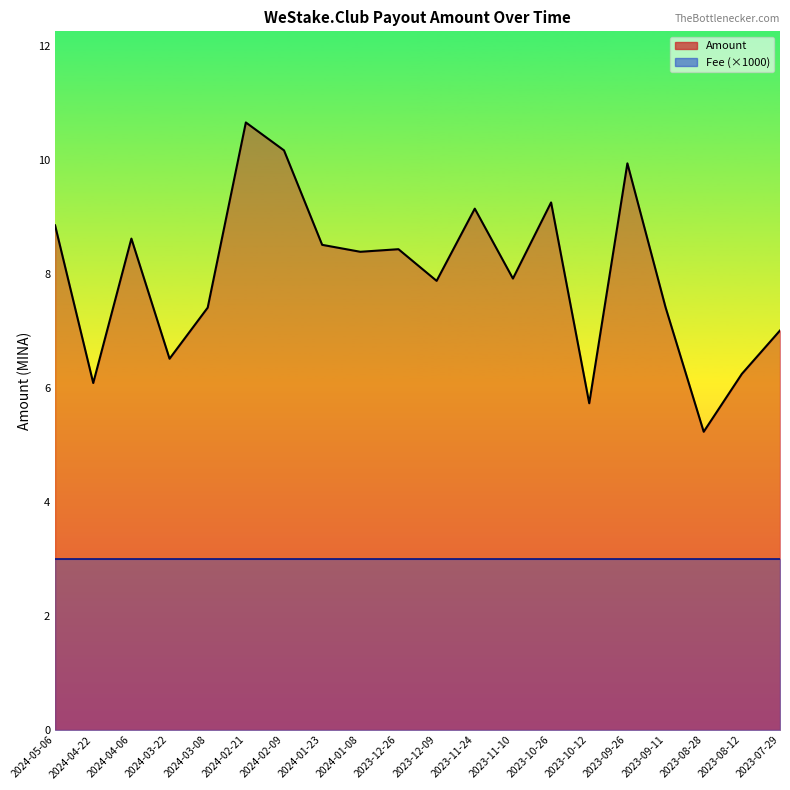

Where does the Amount series first go above 8?

2024-05-06